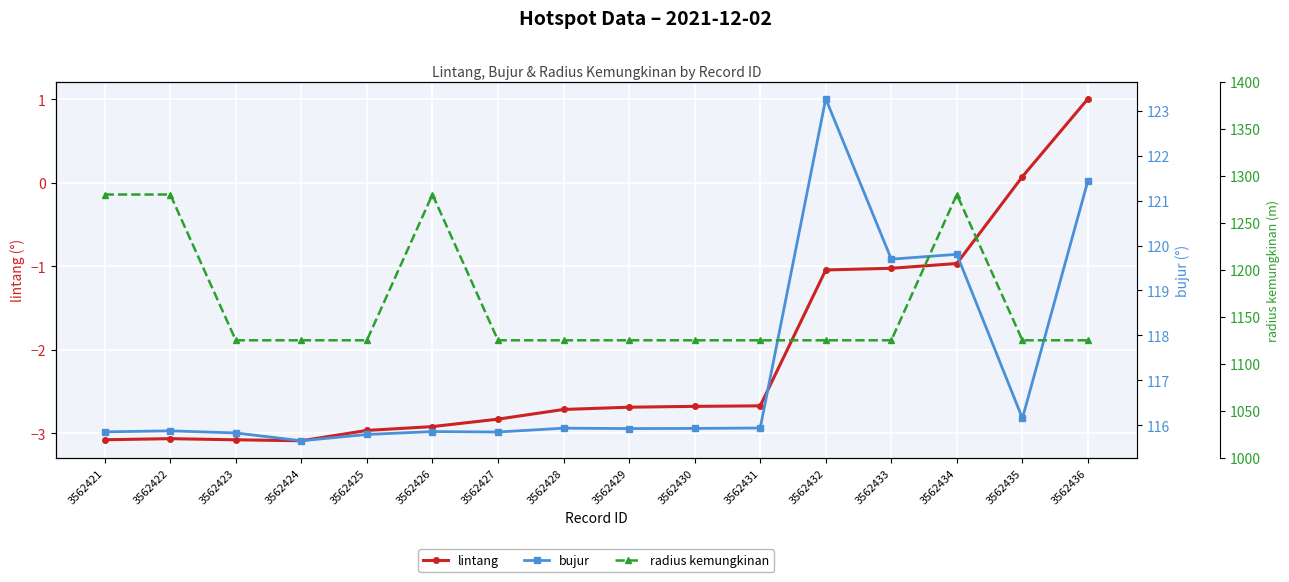

Which label corresponds to the largest value in the chart?

3562421